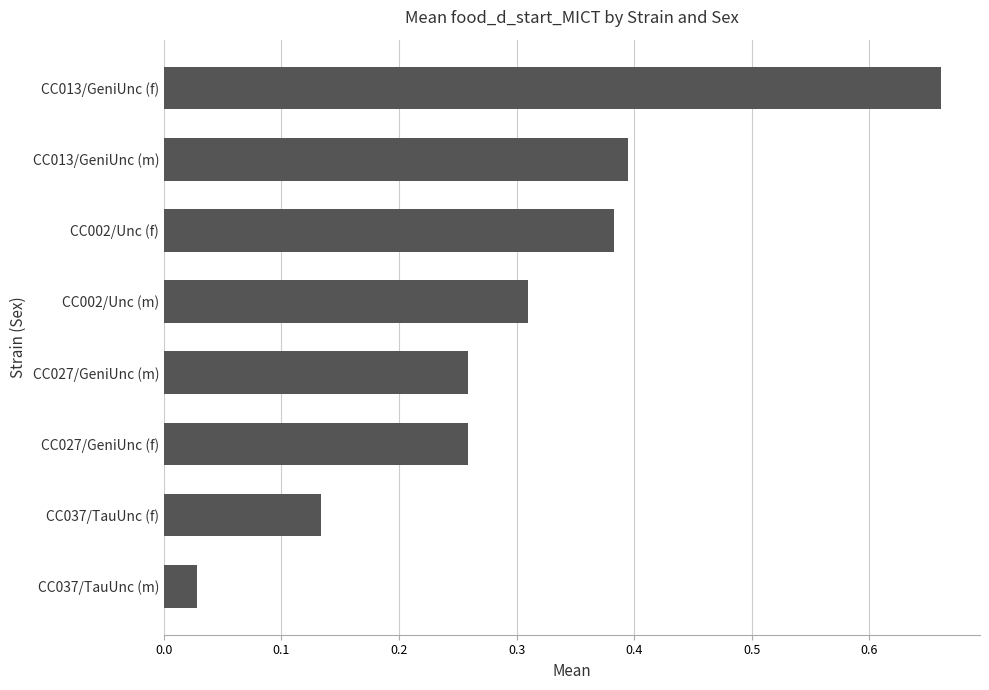

True or false: the data shows 0.7 at CC013/GeniUnc (m).

False